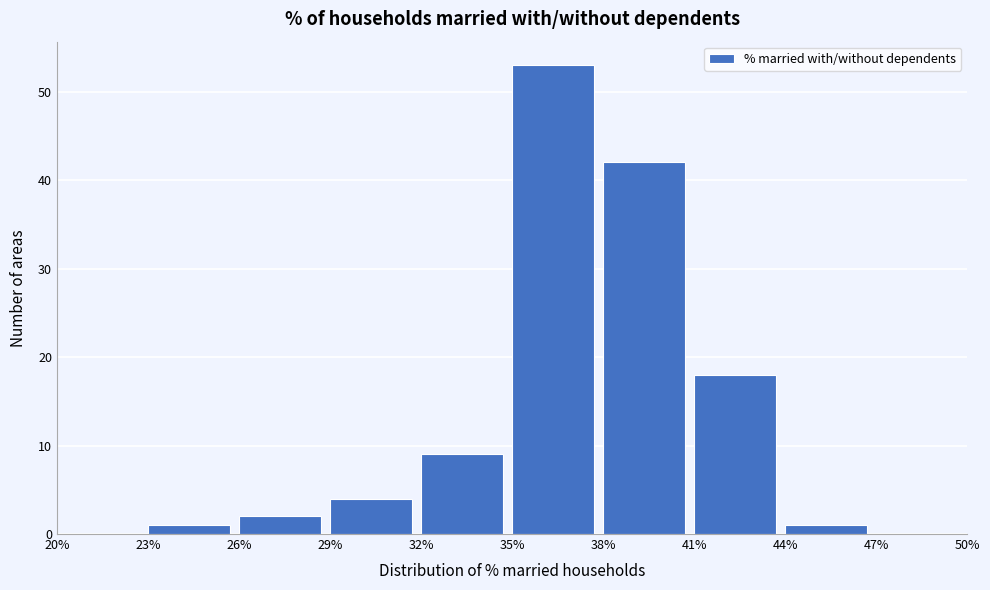

Reading left to right, transcribe this chart: for each bar, give the range it covers on the x-axis and its height. The values are not printed on the chart, so give them approximately, as read against the axis.

20% to 23%: 0
23% to 26%: 1
26% to 29%: 2
29% to 32%: 4
32% to 35%: 9
35% to 38%: 53
38% to 41%: 42
41% to 44%: 18
44% to 47%: 1
47% to 50%: 0